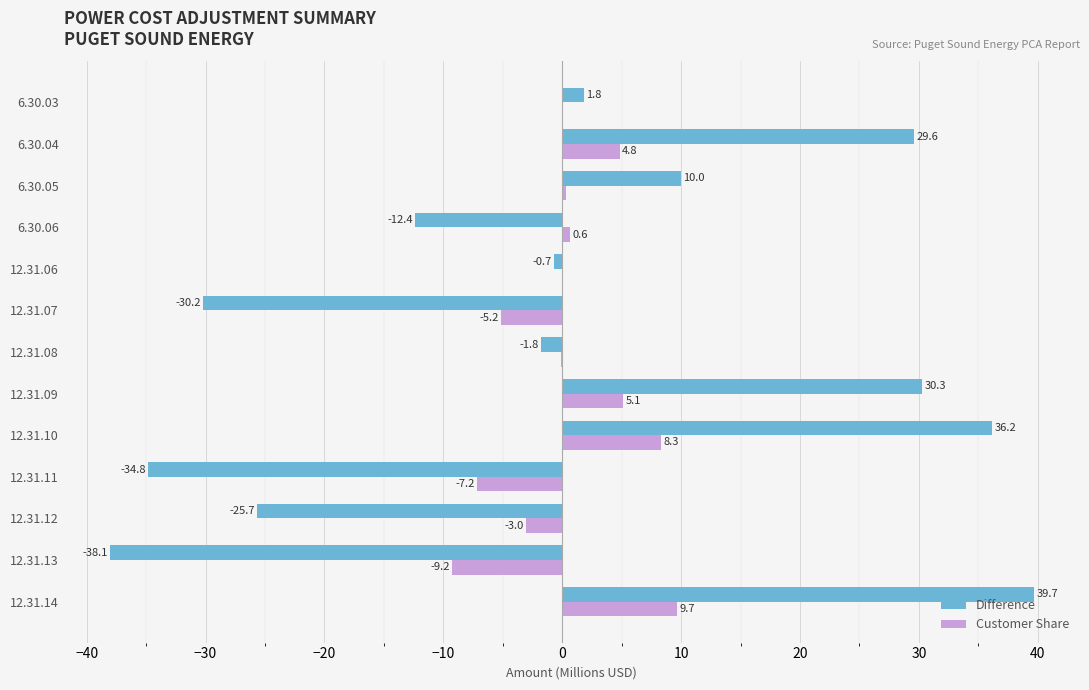

At which label is Difference closest to 0?

12.31.06